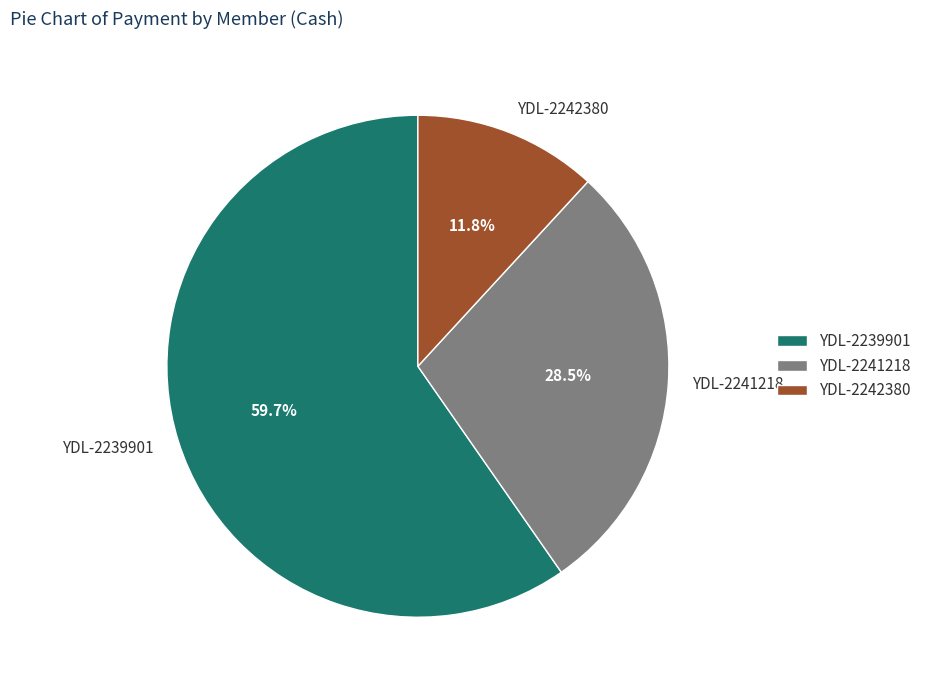

Between YDL-2242380 and YDL-2241218, which is larger?

YDL-2241218